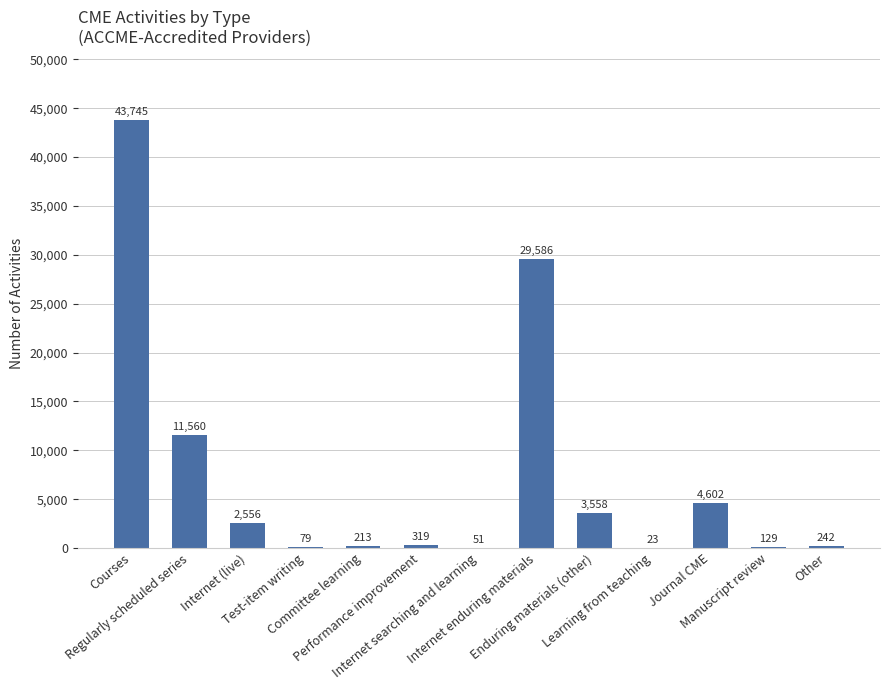

What is the average value?

7436